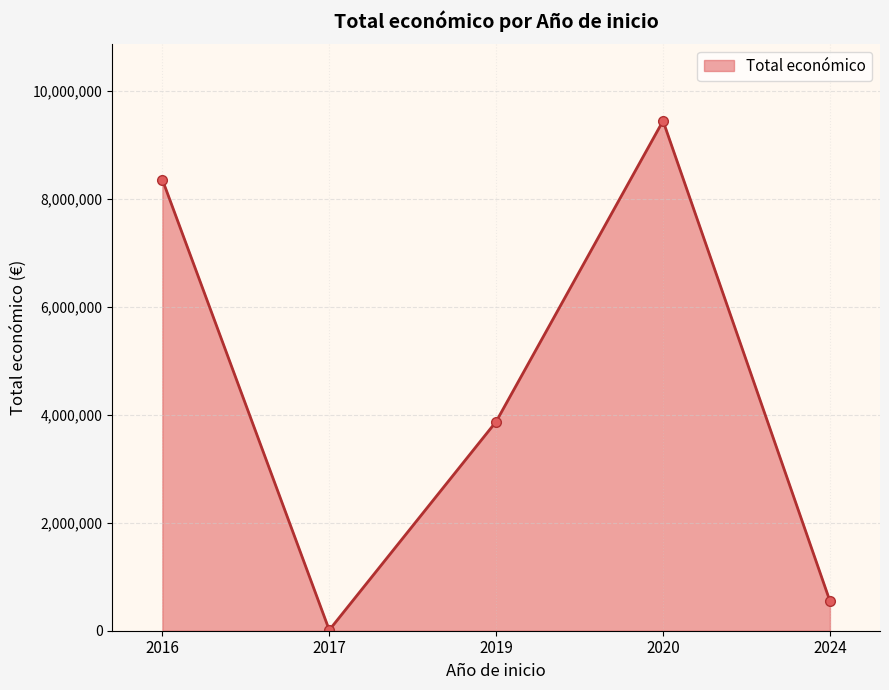

At which category does the data reach its first local valley?

2017